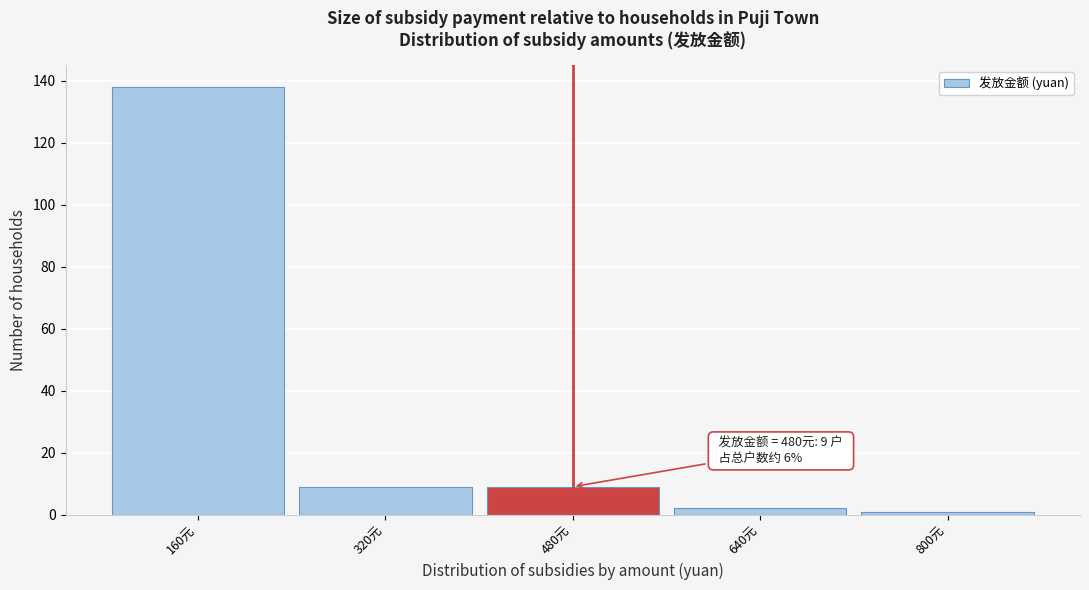

Which range on the x-axis has the tallest bar?

80 to 240